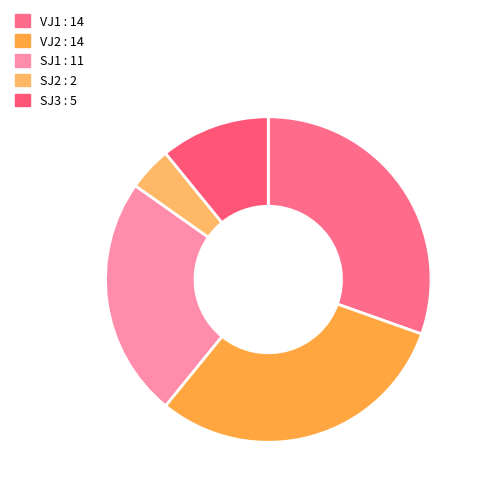

Is there any slice that represents more than half of the pie?

No